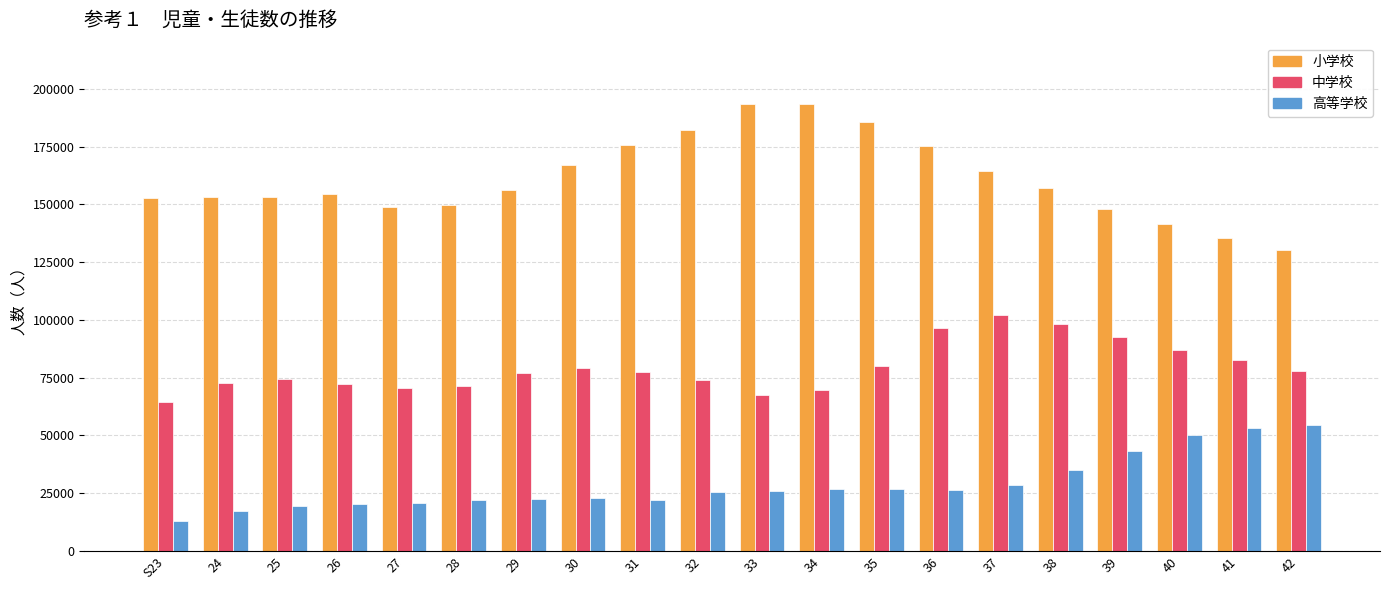

What is the smallest value displayed?

12846